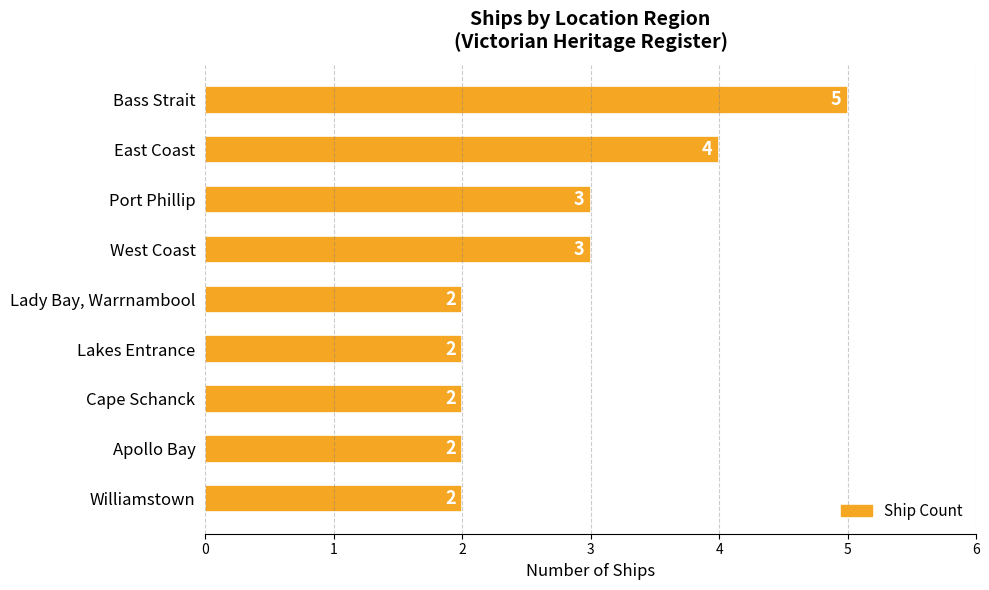

What is the average value?

3